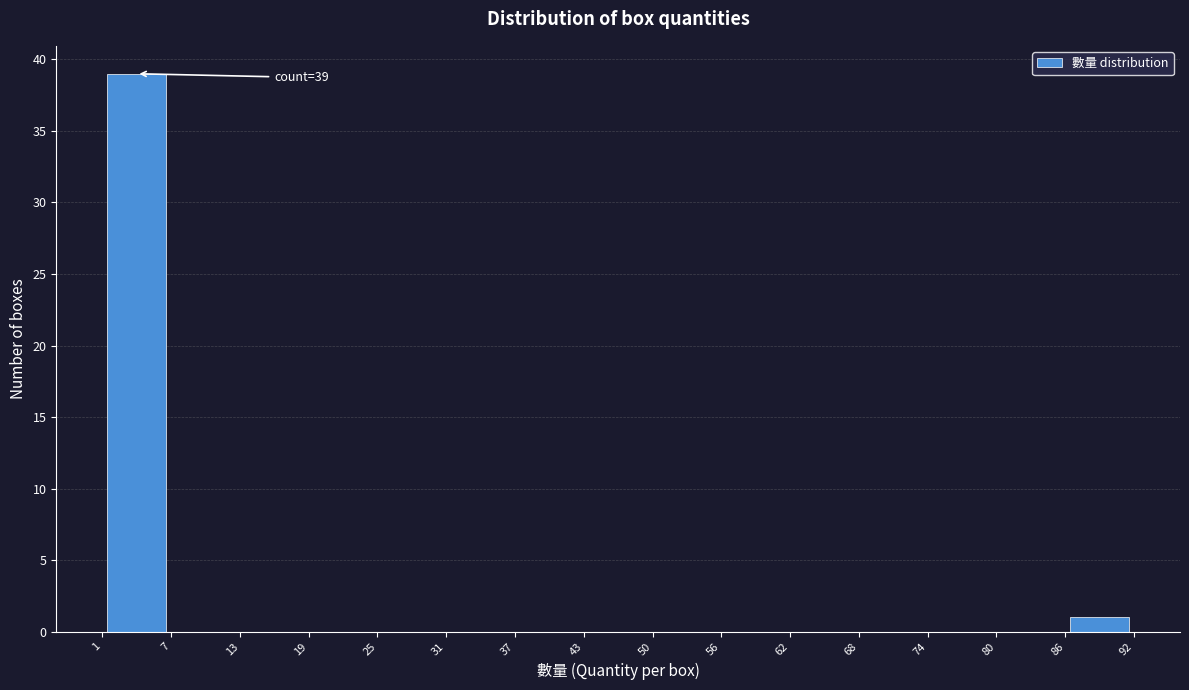

Over which range of the x-axis is the bar tallest?

1 to 7